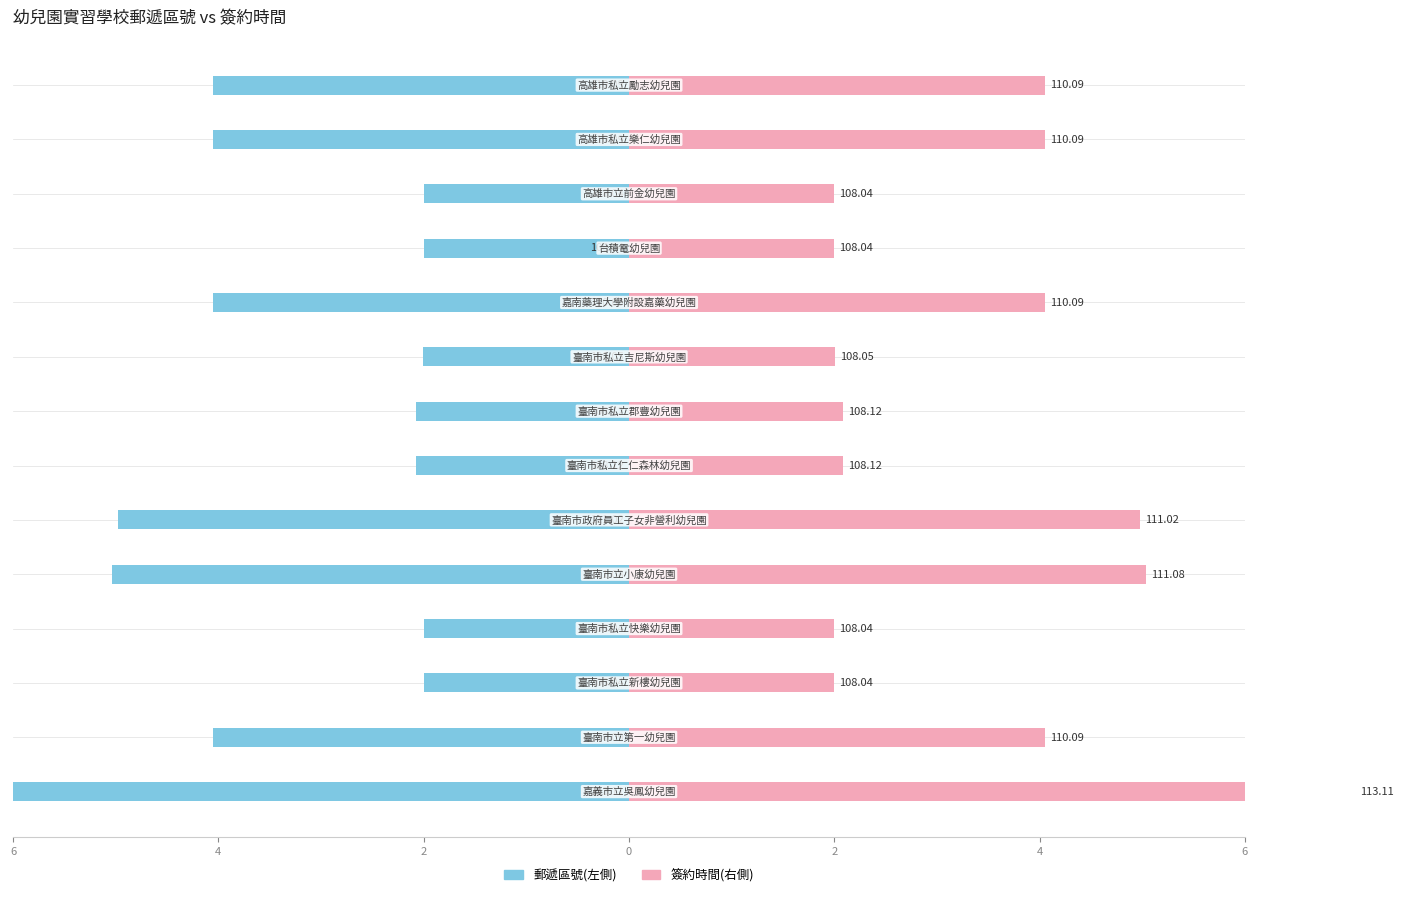

Where is 簽約時間(右) nearest to the value 4?

4